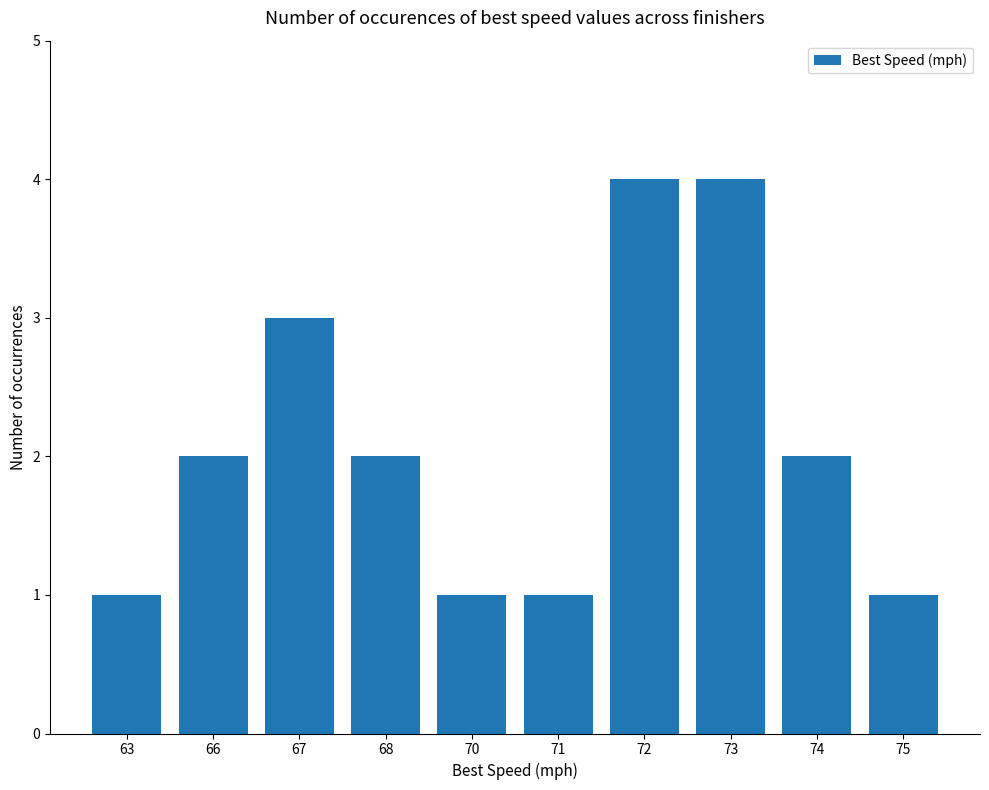

Reading left to right, list all the values displayed in this chart.

1	2	3	2	1	1	4	4	2	1